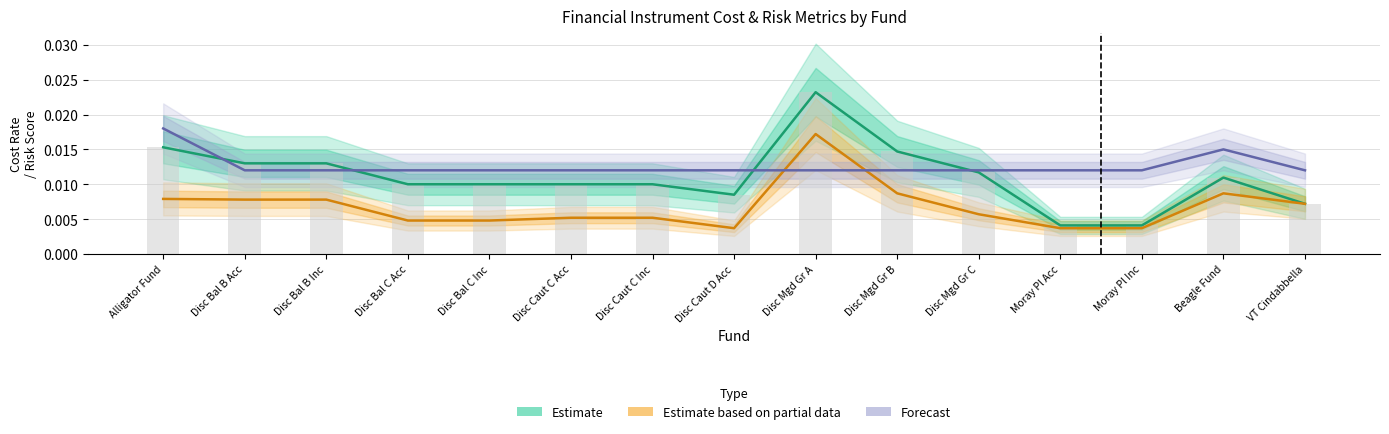

Rank the categories by Management Fee (Estimate based on partial data) value from lowest to highest.

Disc Caut D Acc, Moray Pl Acc, Moray Pl Inc, Disc Bal C Acc, Disc Bal C Inc, Disc Caut C Acc, Disc Caut C Inc, Disc Mgd Gr C, VT Cindabbella, Disc Bal B Acc, Disc Bal B Inc, Alligator Fund, Disc Mgd Gr B, Beagle Fund, Disc Mgd Gr A